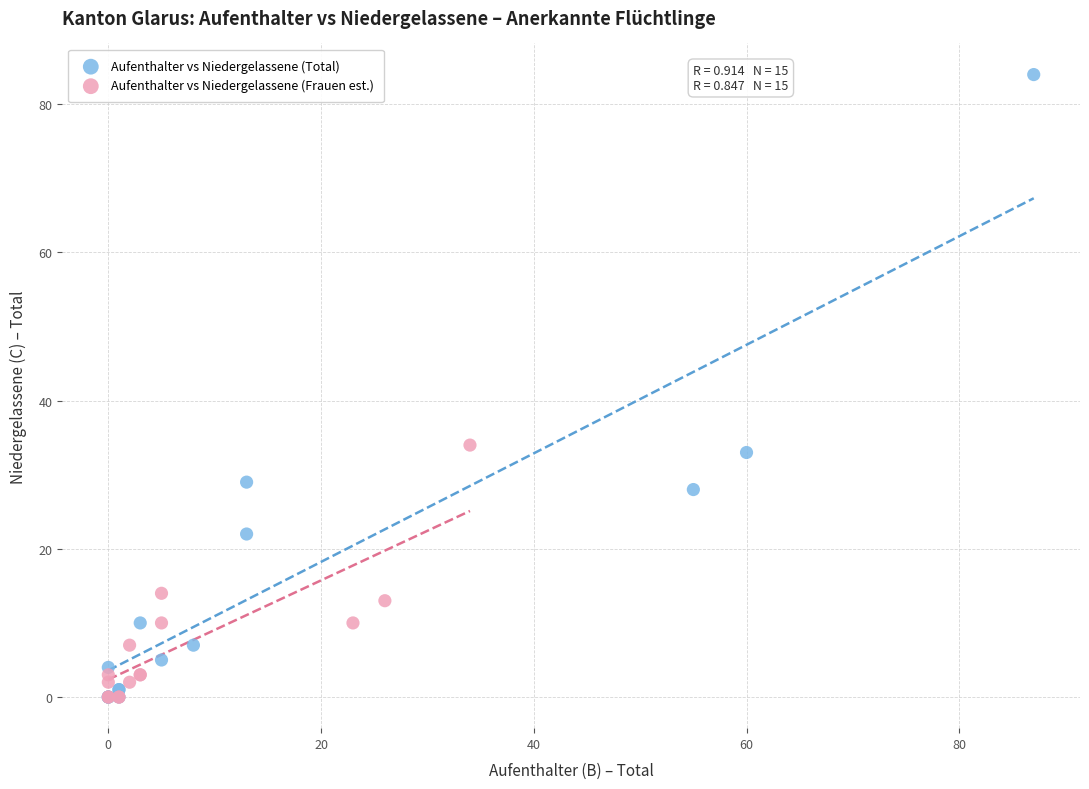

What are all the series names shown in the legend?

Aufenthalter vs Niedergelassene (Total), Aufenthalter vs Niedergelassene (Frauen est.)